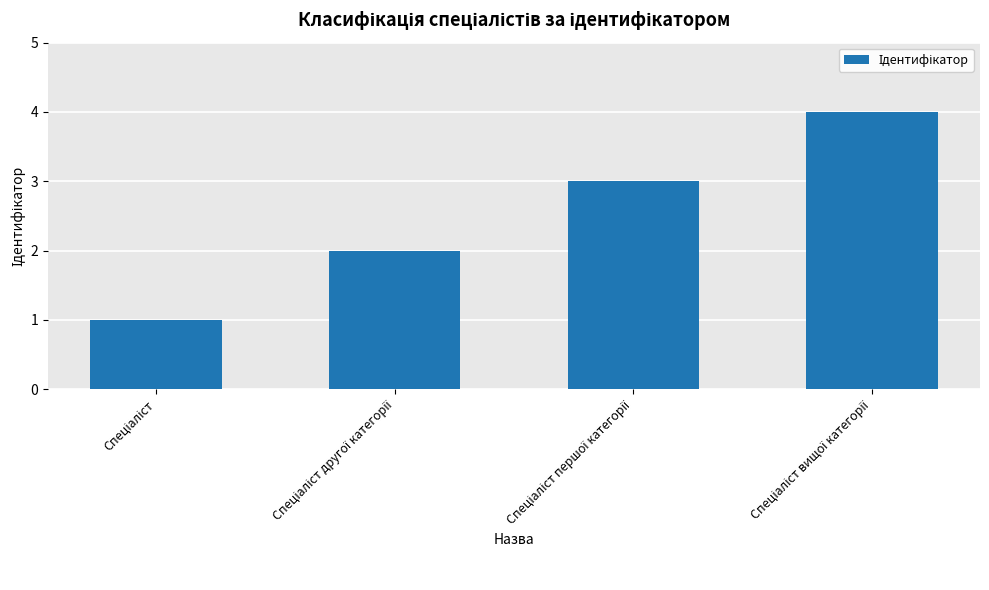

What is the greatest value displayed?

4